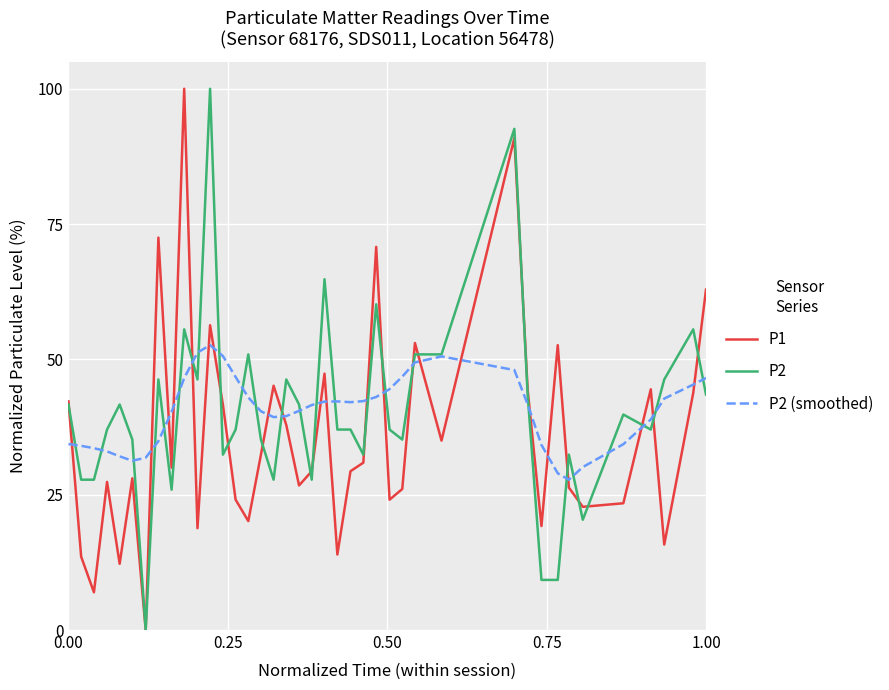

What is the average value of the P1 series?

36.1